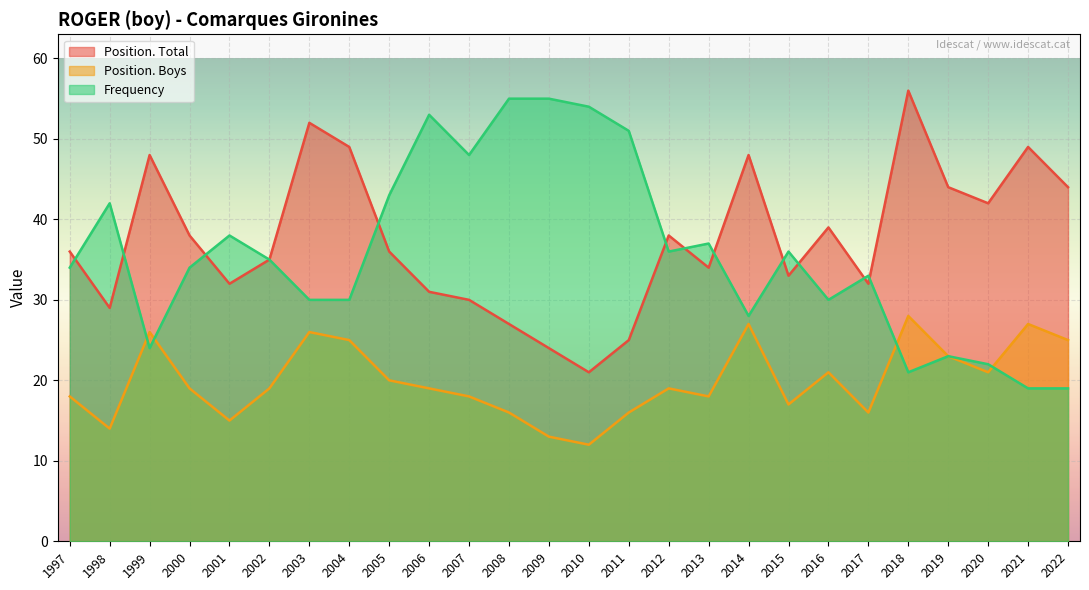

What is the lowest value of the Frequency series?

19